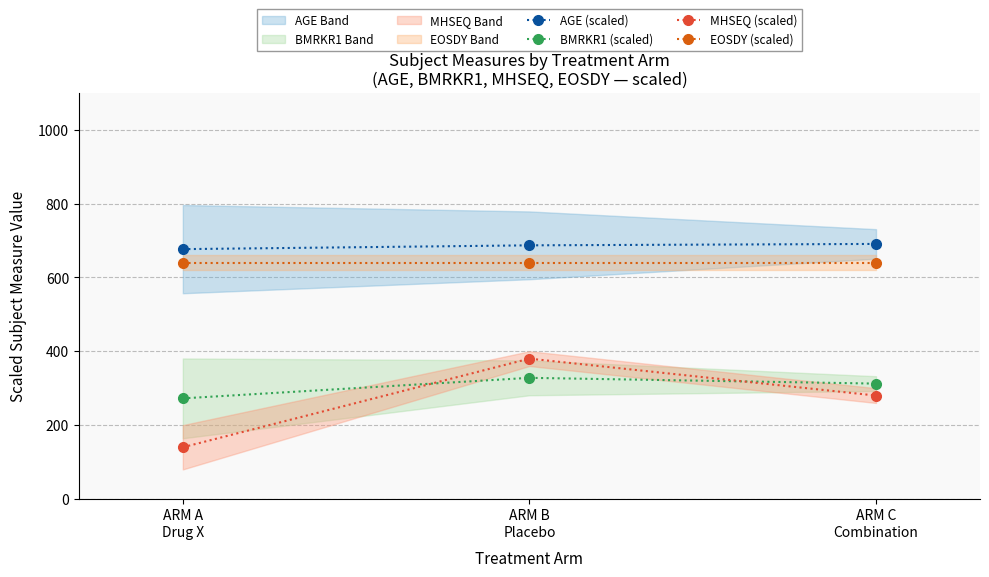

What is the average value of the AGE (scaled) series?

684.6